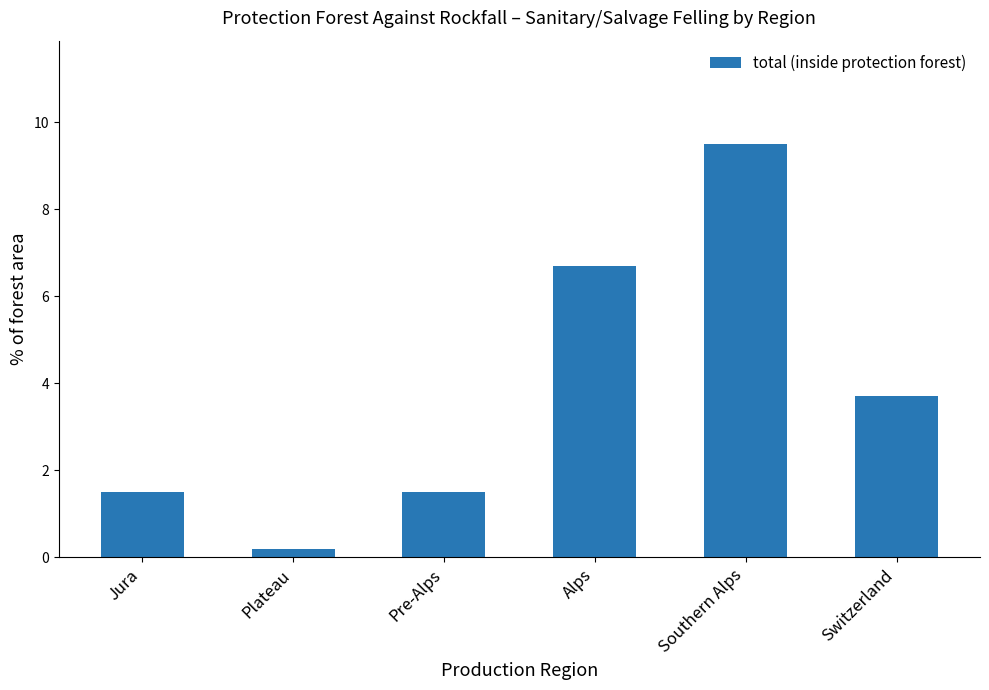

What position from the right is Switzerland?

1